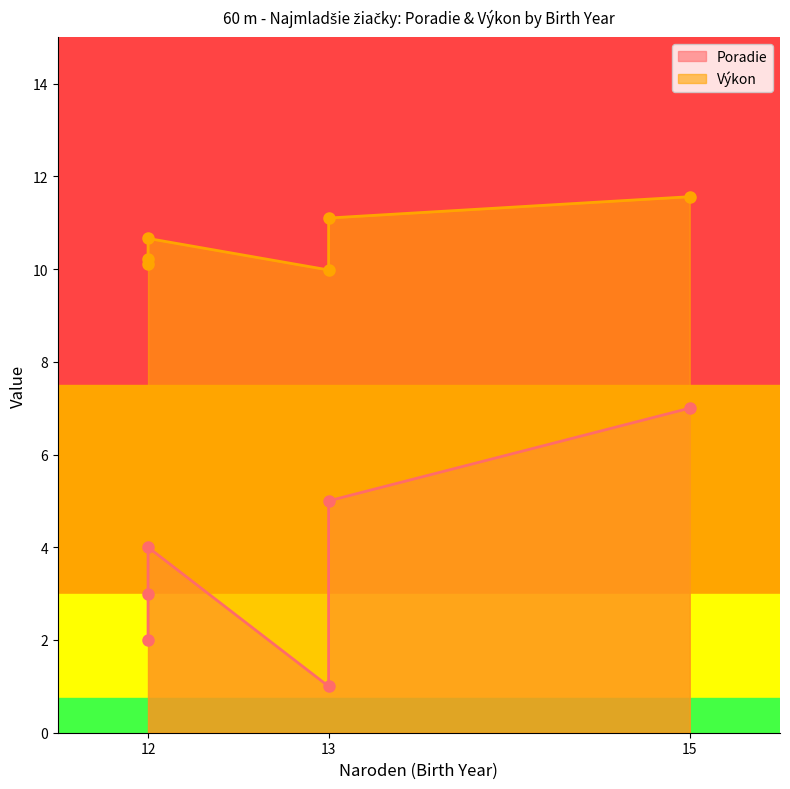

True or false: Poradie and Výkon cross at least once.

False